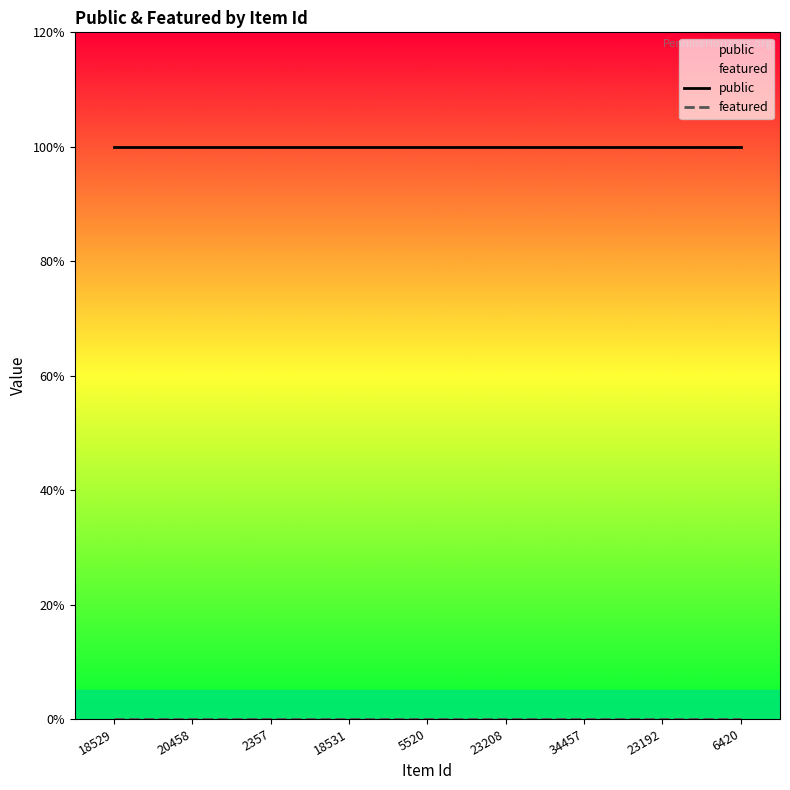

Which category has the highest value across all series?

18529